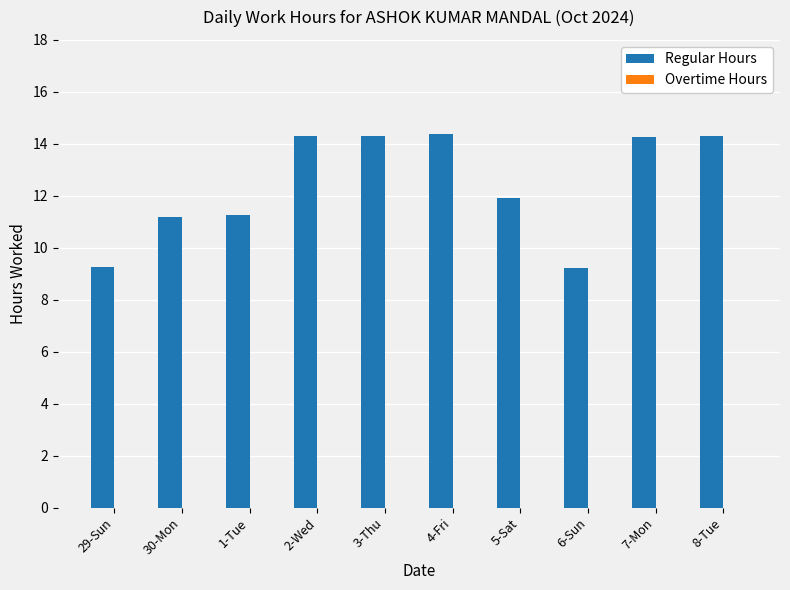

The value at 4-Fri is 14.4. True or false?

True